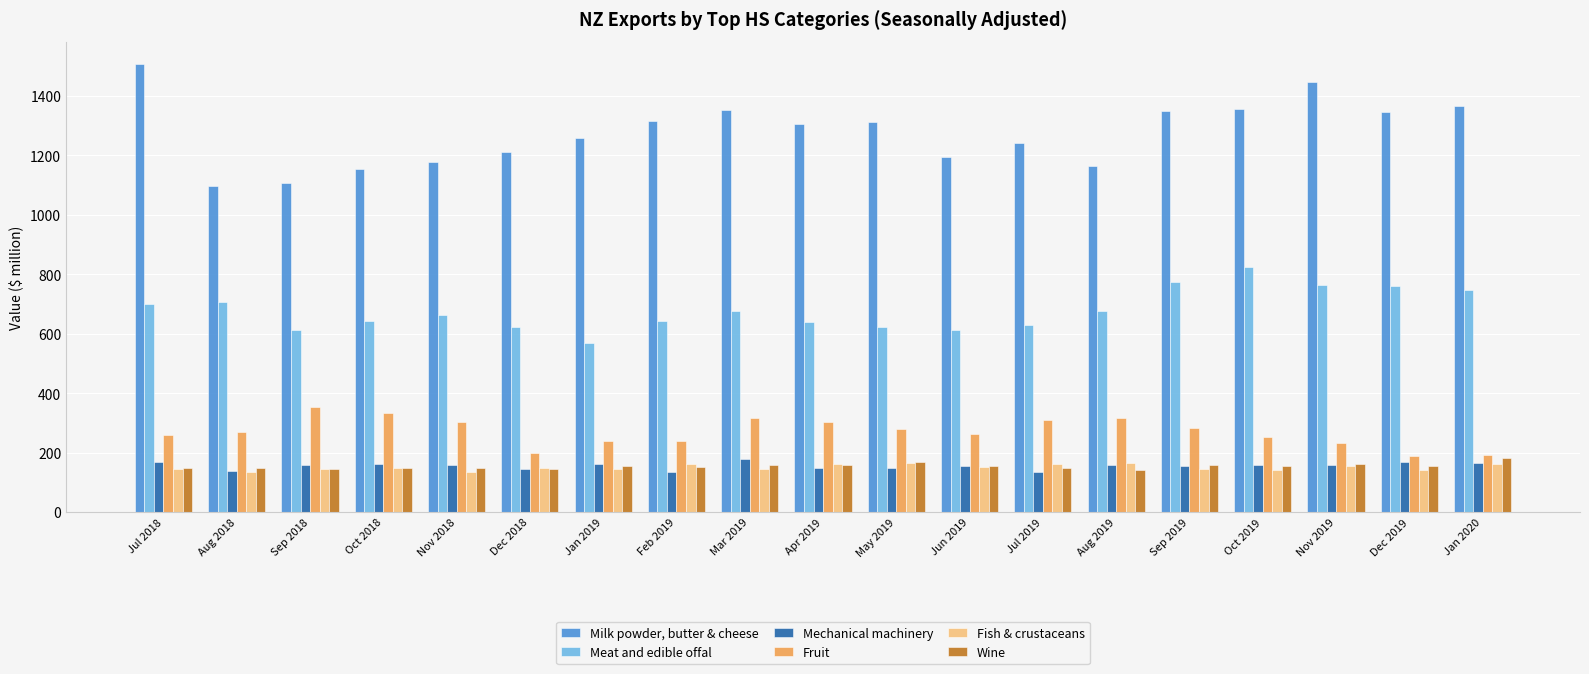

What value does the Mechanical machinery series have at Feb 2019?

135.7